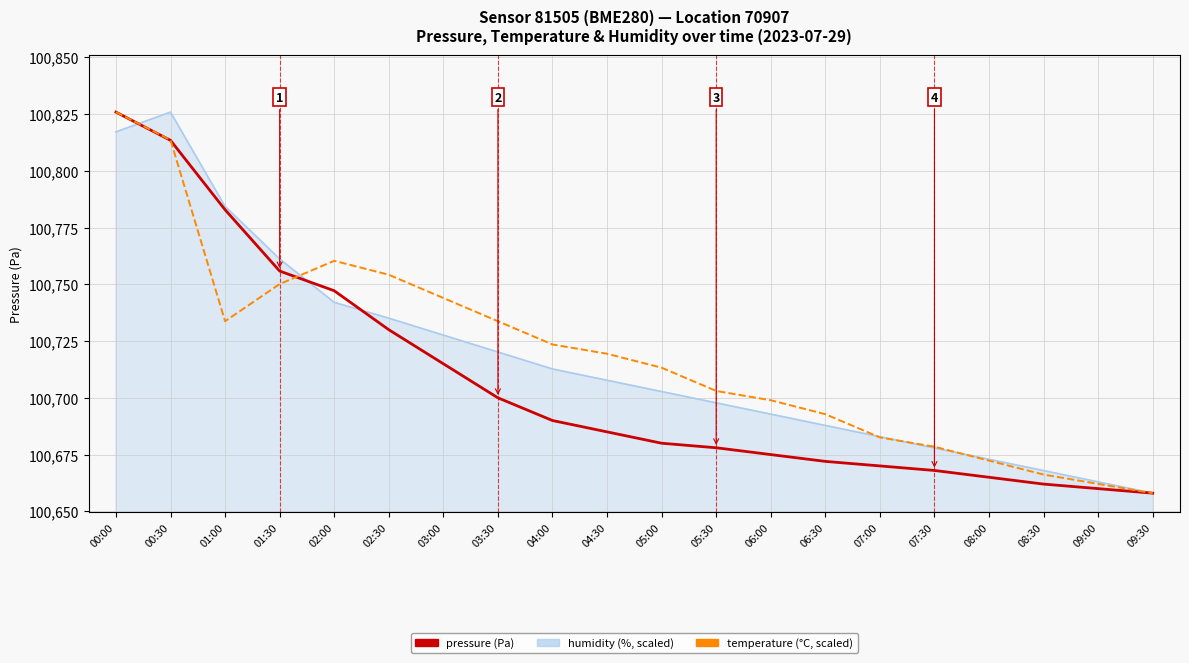

At which category is the sum across all series the highest?

00:00